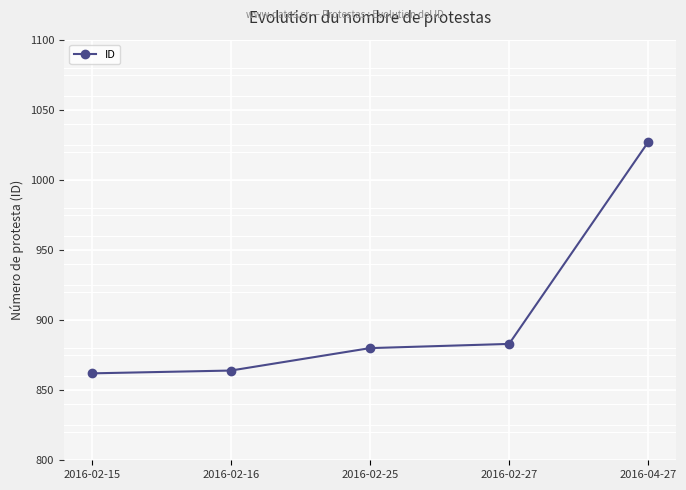

Reading right to left, transcribe all the data shown in this chart.

1027	883	880	864	862